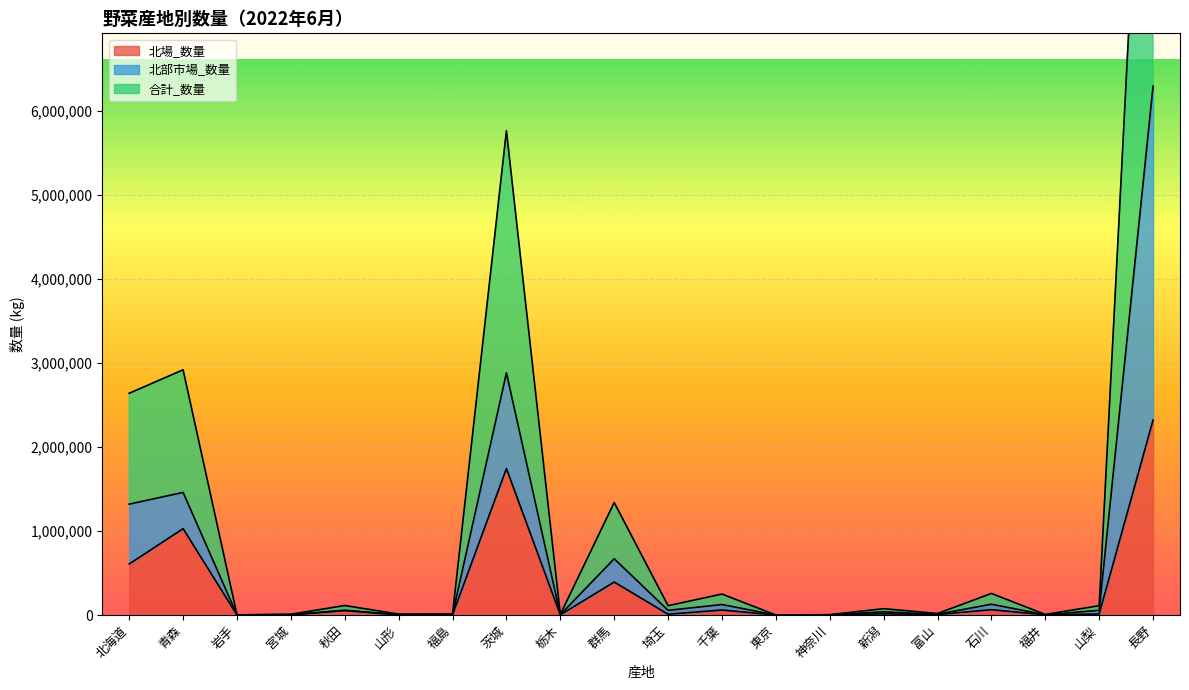

True or false: 合計_数量 and 北部市場_数量 cross at least once.

False